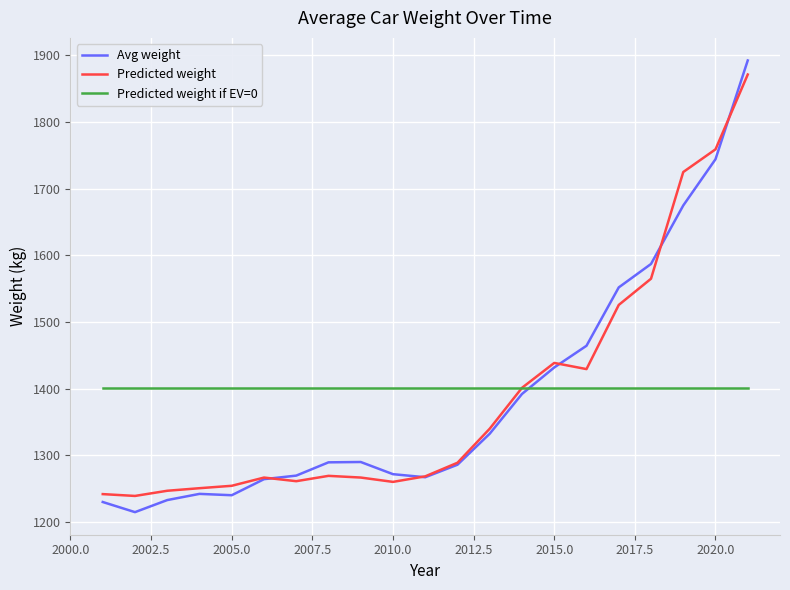

Which series has the widest spread of values?

Avg weight